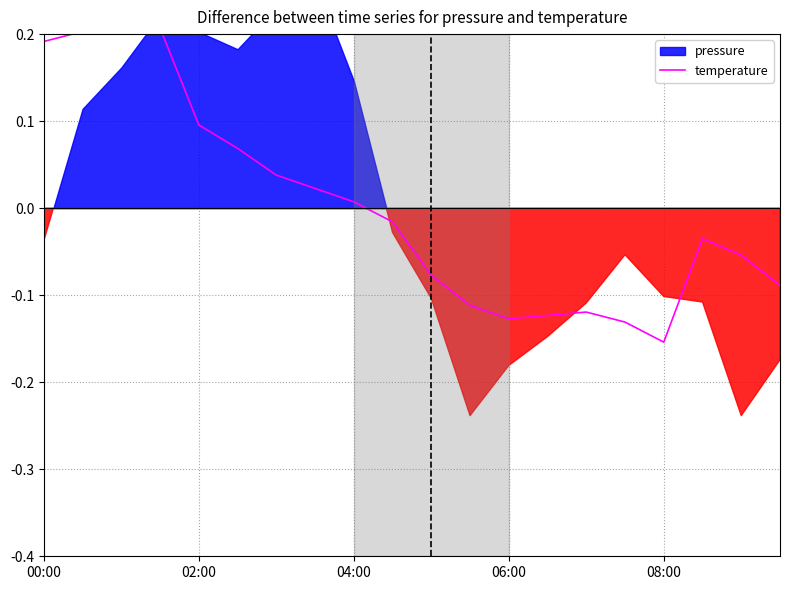

What is the difference between the maximum and second lowest values?

0.3